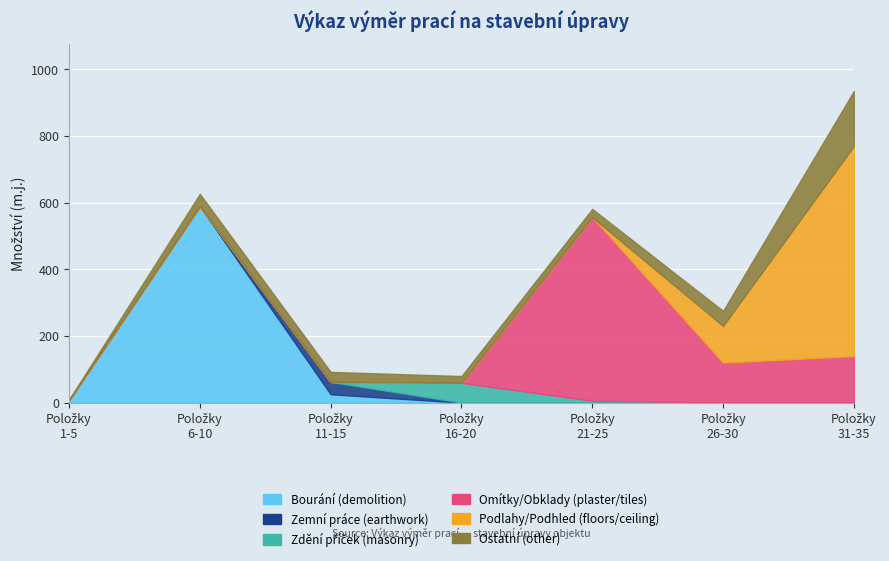

The Zemní práce (earthwork) series shows -14.6 at 6-10. True or false?

False